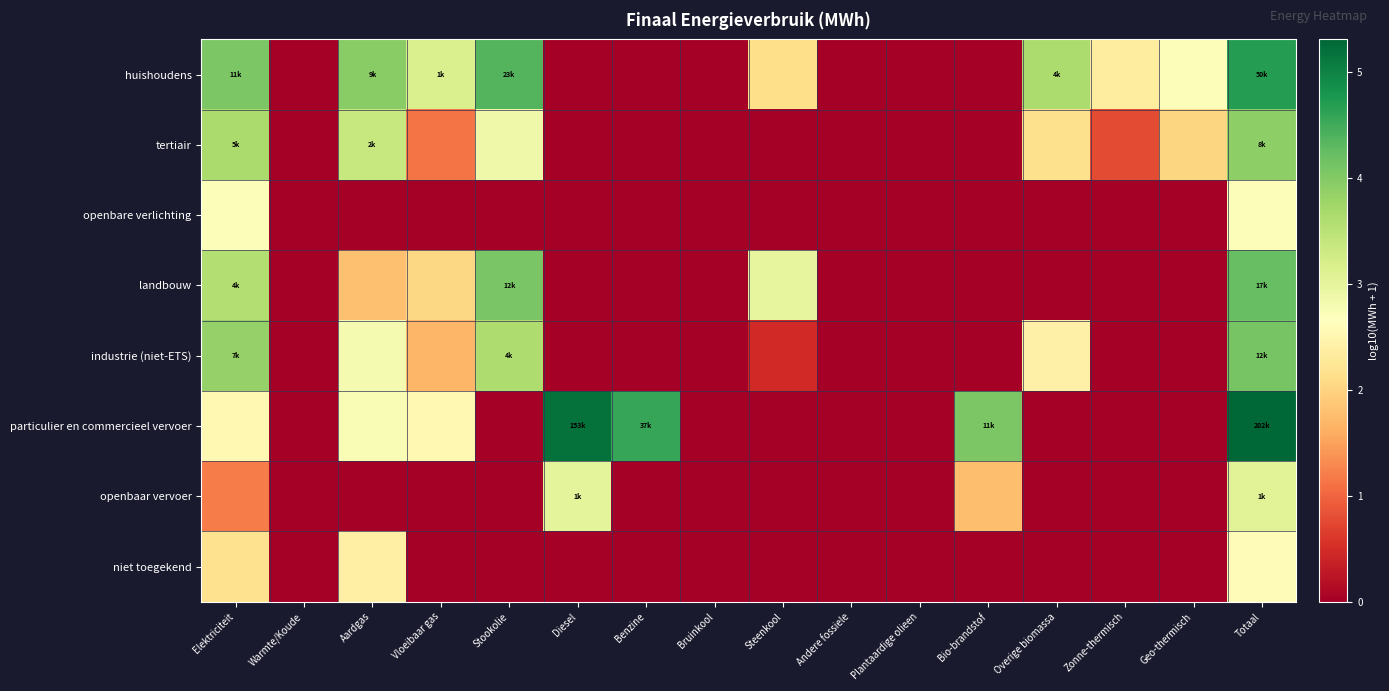

Reading left to right, what are all the values shown in this chart?

huishoudens: Elektriciteit=4.1	Warmte/Koude=0.0	Aardgas=4.0	Vloeibaar gas=3.2	Stookolie=4.4	Diesel=0.0	Benzine=0.0	Bruinkool=0.0	Steenkool=2.1	Andere fossiele=0.0	Plantaardige olieen=0.0	Bio-brandstof=0.0	Overige biomassa=3.6	Zonne-thermisch=2.3	Geo-thermisch=2.7	Totaal=4.7
tertiair: Elektriciteit=3.7	Warmte/Koude=0.0	Aardgas=3.4	Vloeibaar gas=1.1	Stookolie=2.9	Diesel=0.0	Benzine=0.0	Bruinkool=0.0	Steenkool=0.0	Andere fossiele=0.0	Plantaardige olieen=0.0	Bio-brandstof=0.0	Overige biomassa=2.2	Zonne-thermisch=0.8	Geo-thermisch=2.0	Totaal=3.9
openbare verlichting: Elektriciteit=2.7	Warmte/Koude=0.0	Aardgas=0.0	Vloeibaar gas=0.0	Stookolie=0.0	Diesel=0.0	Benzine=0.0	Bruinkool=0.0	Steenkool=0.0	Andere fossiele=0.0	Plantaardige olieen=0.0	Bio-brandstof=0.0	Overige biomassa=0.0	Zonne-thermisch=0.0	Geo-thermisch=0.0	Totaal=2.7
landbouw: Elektriciteit=3.6	Warmte/Koude=0.0	Aardgas=1.8	Vloeibaar gas=2.0	Stookolie=4.1	Diesel=0.0	Benzine=0.0	Bruinkool=0.0	Steenkool=3.0	Andere fossiele=0.0	Plantaardige olieen=0.0	Bio-brandstof=0.0	Overige biomassa=0.0	Zonne-thermisch=0.0	Geo-thermisch=0.0	Totaal=4.2
industrie (niet-ETS): Elektriciteit=3.9	Warmte/Koude=0.0	Aardgas=2.8	Vloeibaar gas=1.7	Stookolie=3.6	Diesel=0.0	Benzine=0.0	Bruinkool=0.0	Steenkool=0.5	Andere fossiele=0.0	Plantaardige olieen=0.0	Bio-brandstof=0.0	Overige biomassa=2.4	Zonne-thermisch=0.0	Geo-thermisch=0.0	Totaal=4.1
particulier en commercieel vervoer: Elektriciteit=2.5	Warmte/Koude=0.0	Aardgas=2.7	Vloeibaar gas=2.5	Stookolie=0.0	Diesel=5.2	Benzine=4.6	Bruinkool=0.0	Steenkool=0.0	Andere fossiele=0.0	Plantaardige olieen=0.0	Bio-brandstof=4.0	Overige biomassa=0.0	Zonne-thermisch=0.0	Geo-thermisch=0.0	Totaal=5.3
openbaar vervoer: Elektriciteit=1.2	Warmte/Koude=0.0	Aardgas=0.0	Vloeibaar gas=0.0	Stookolie=0.0	Diesel=3.0	Benzine=0.0	Bruinkool=0.0	Steenkool=0.0	Andere fossiele=0.0	Plantaardige olieen=0.0	Bio-brandstof=1.8	Overige biomassa=0.0	Zonne-thermisch=0.0	Geo-thermisch=0.0	Totaal=3.0
niet toegekend: Elektriciteit=2.2	Warmte/Koude=0.0	Aardgas=2.4	Vloeibaar gas=0.0	Stookolie=0.0	Diesel=0.0	Benzine=0.0	Bruinkool=0.0	Steenkool=0.0	Andere fossiele=0.0	Plantaardige olieen=0.0	Bio-brandstof=0.0	Overige biomassa=0.0	Zonne-thermisch=0.0	Geo-thermisch=0.0	Totaal=2.6